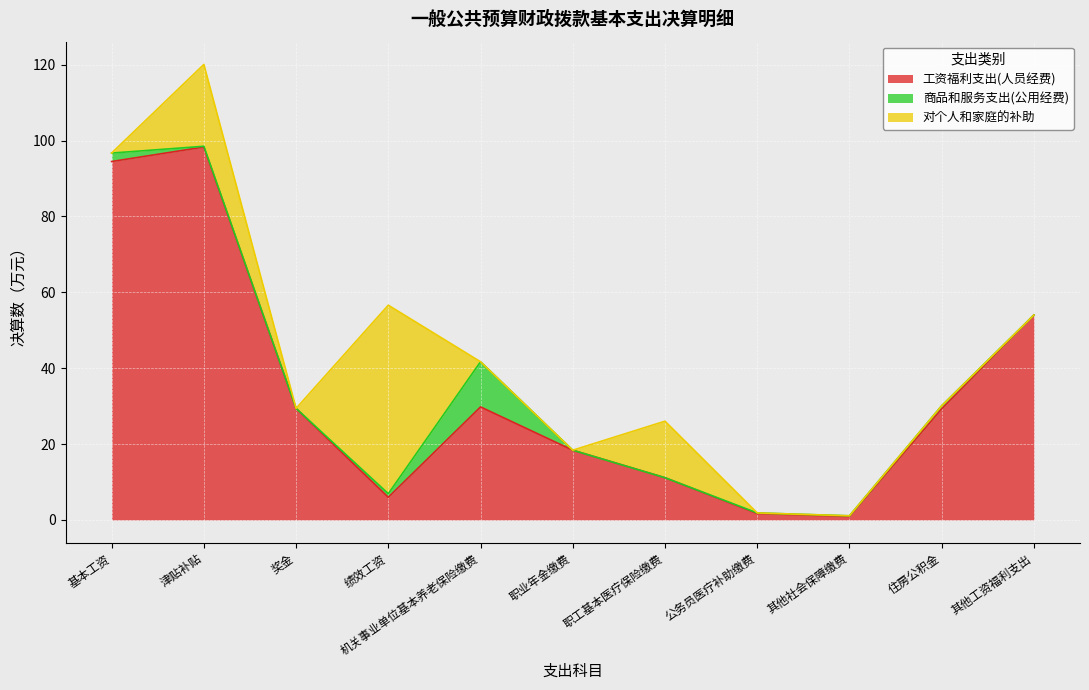

At which category is the sum across all series the highest?

津贴补贴